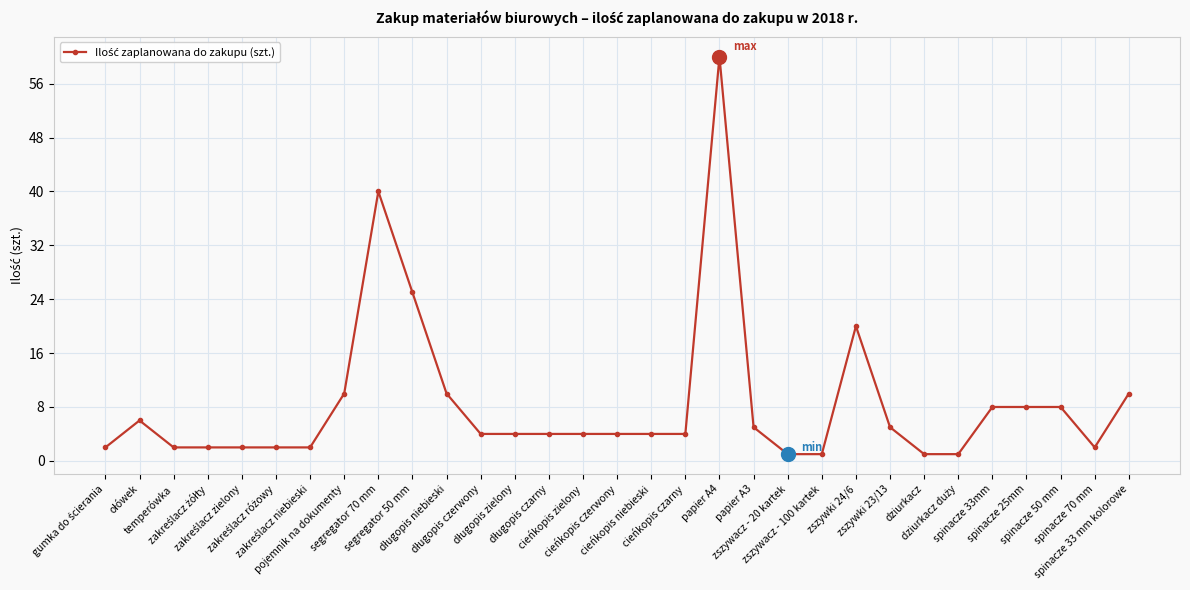

What is the value of the 15th point from the left?

4